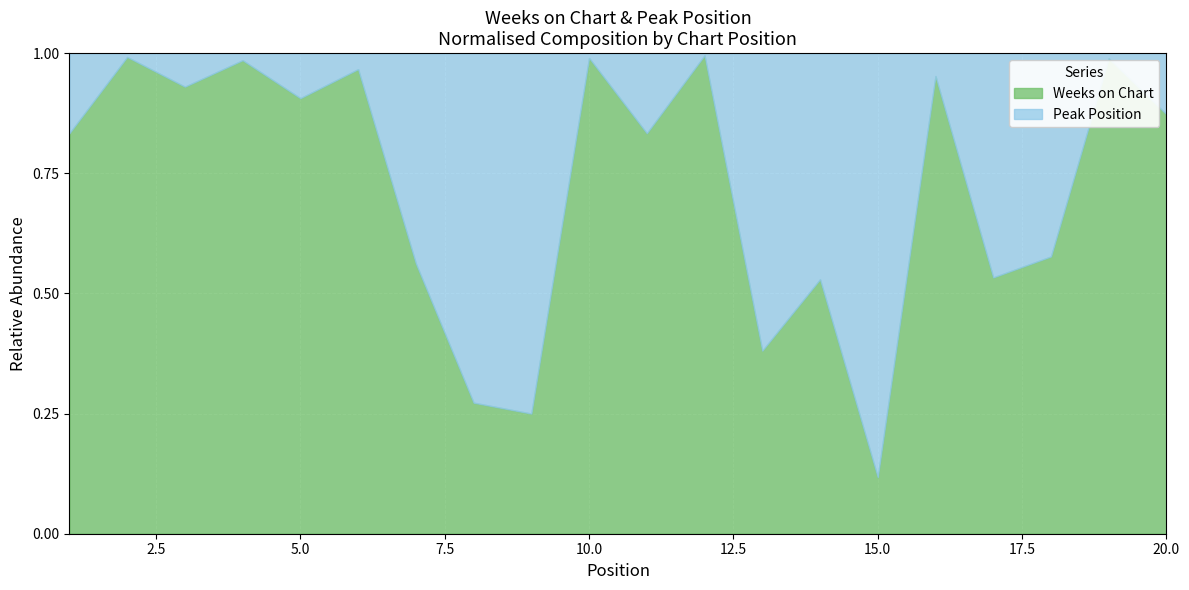

True or false: Peak Position has more than 2 points higher than both neighbors.

True